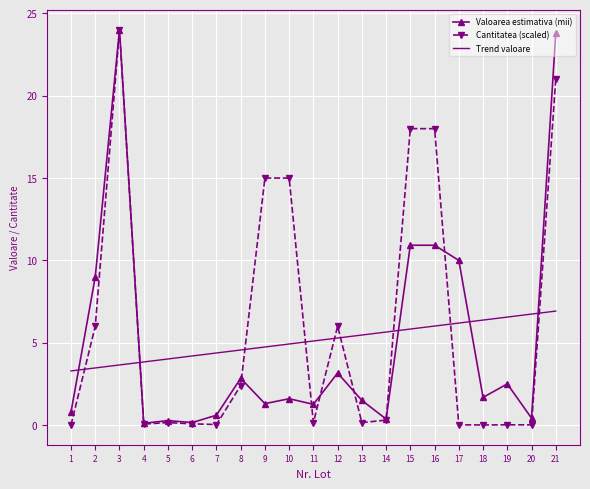

What is the total value across all series at 10?

21.5